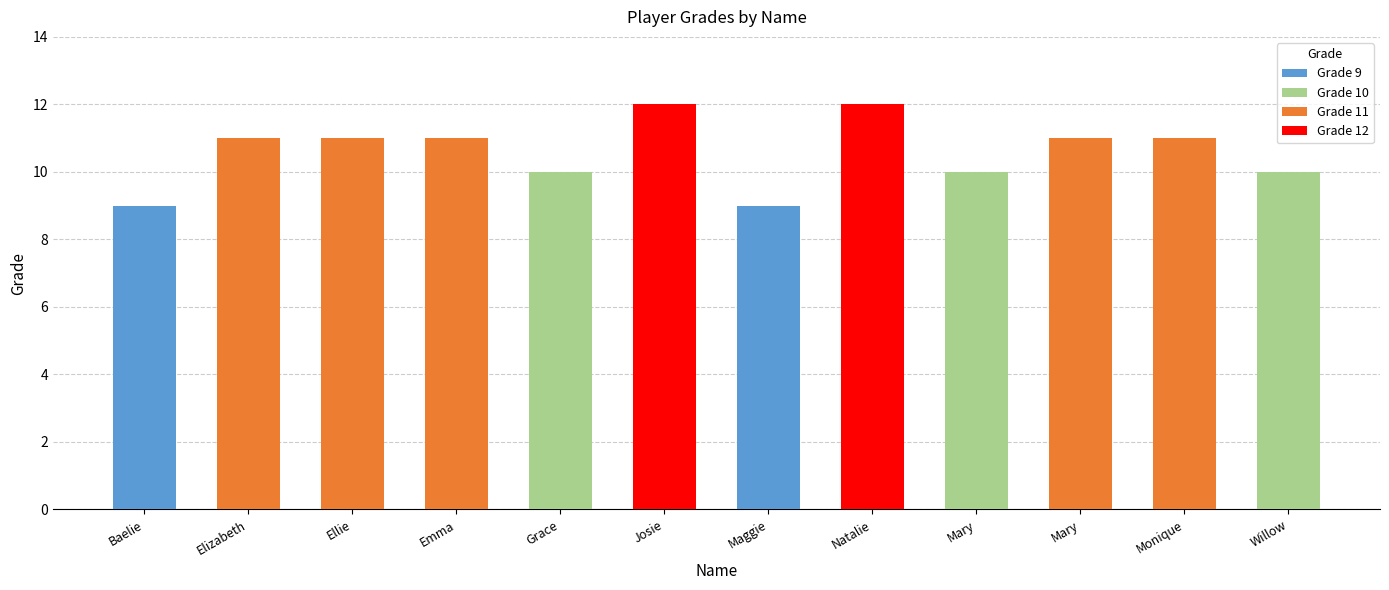

How many distinct data groups are displayed?

1